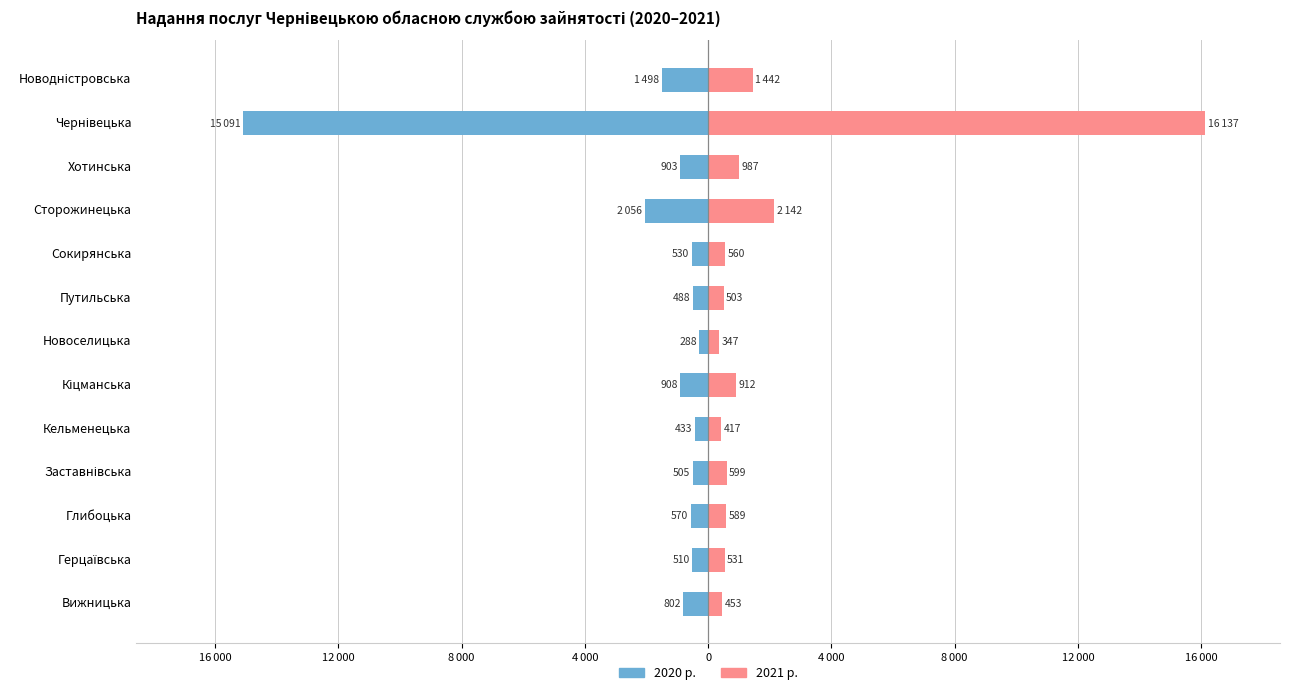

How many categories are shown in the chart?

13